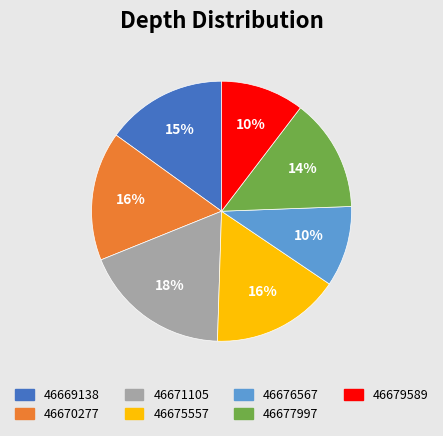

The 46677997 slice represents 14% of the pie. True or false?

True